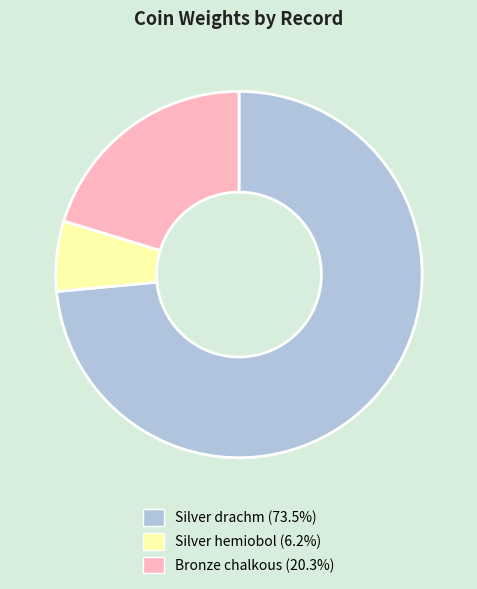

How many segments does this pie chart have?

3